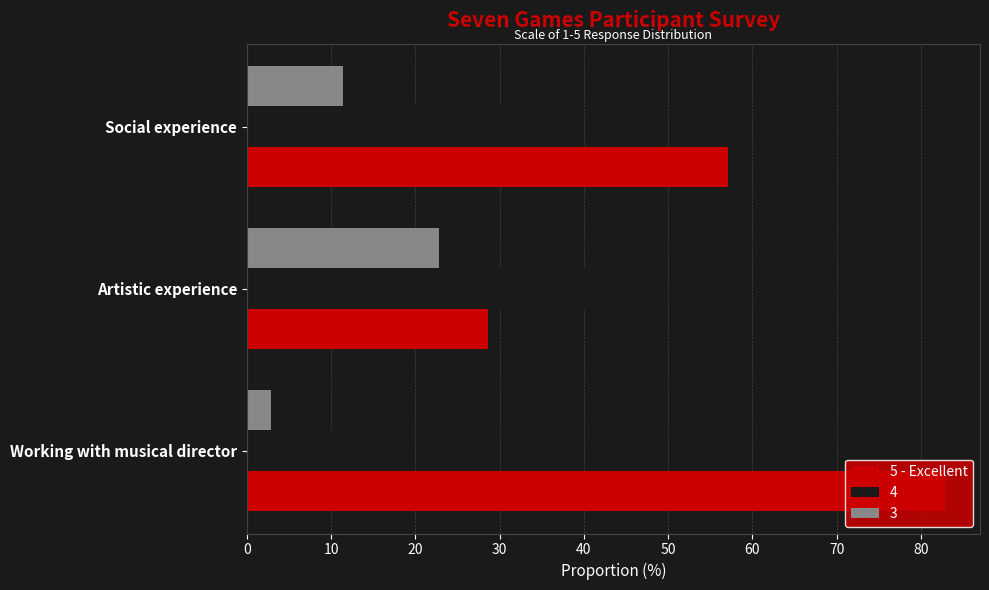

At which label is 4 closest to 27?

Social experience